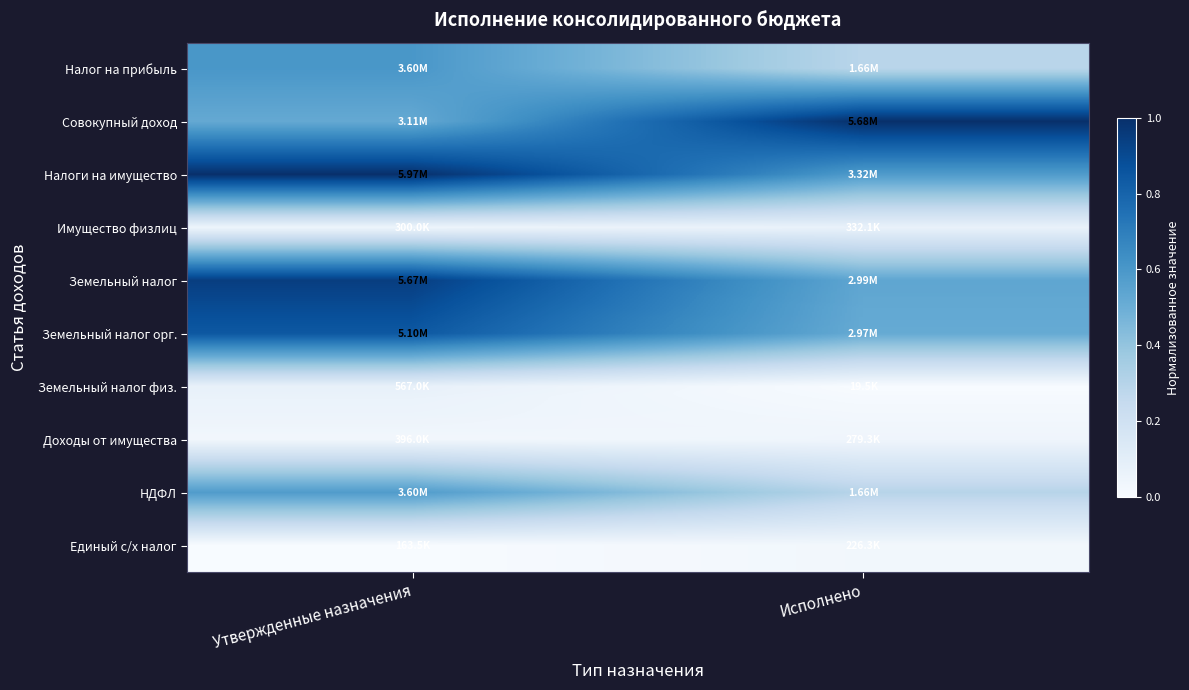

How many series are shown in this chart?

10